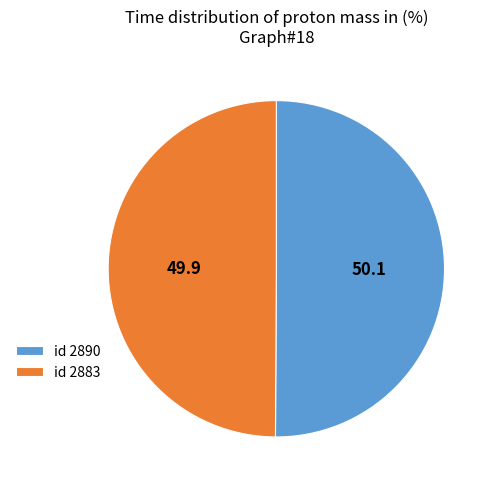

Is the sum of id 2883 and id 2890 greater than half?

Yes